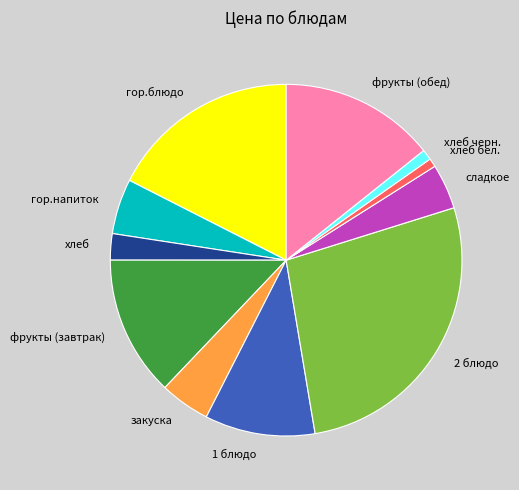

Combined, do сладкое and закуска account for over 50%?

No